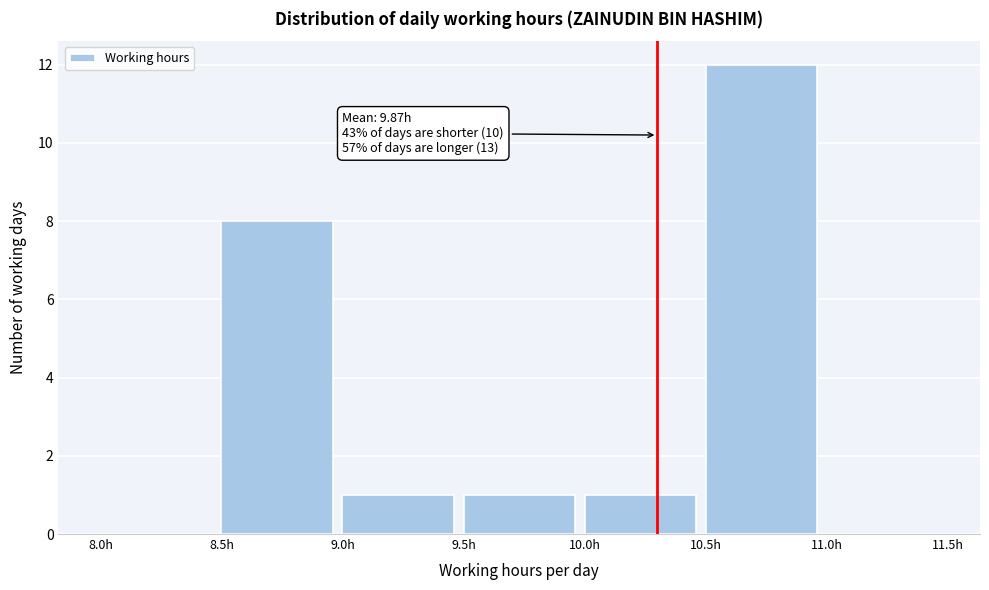

Which range on the x-axis has the tallest bar?

10.5 to 11.0